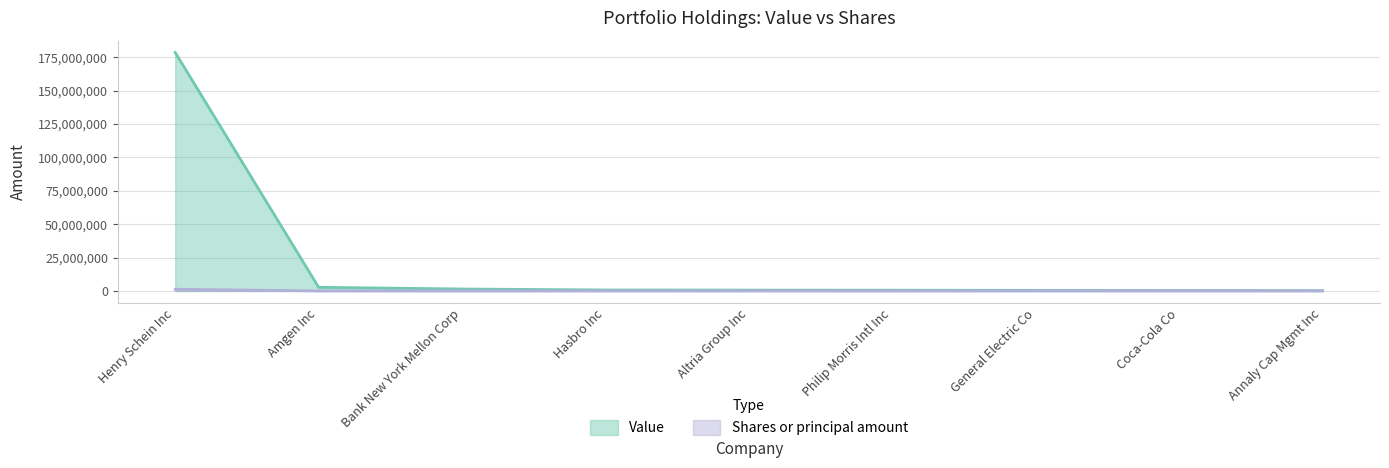

Is it true that Shares or principal amount equals 7400 at Philip Morris Intl Inc?

True